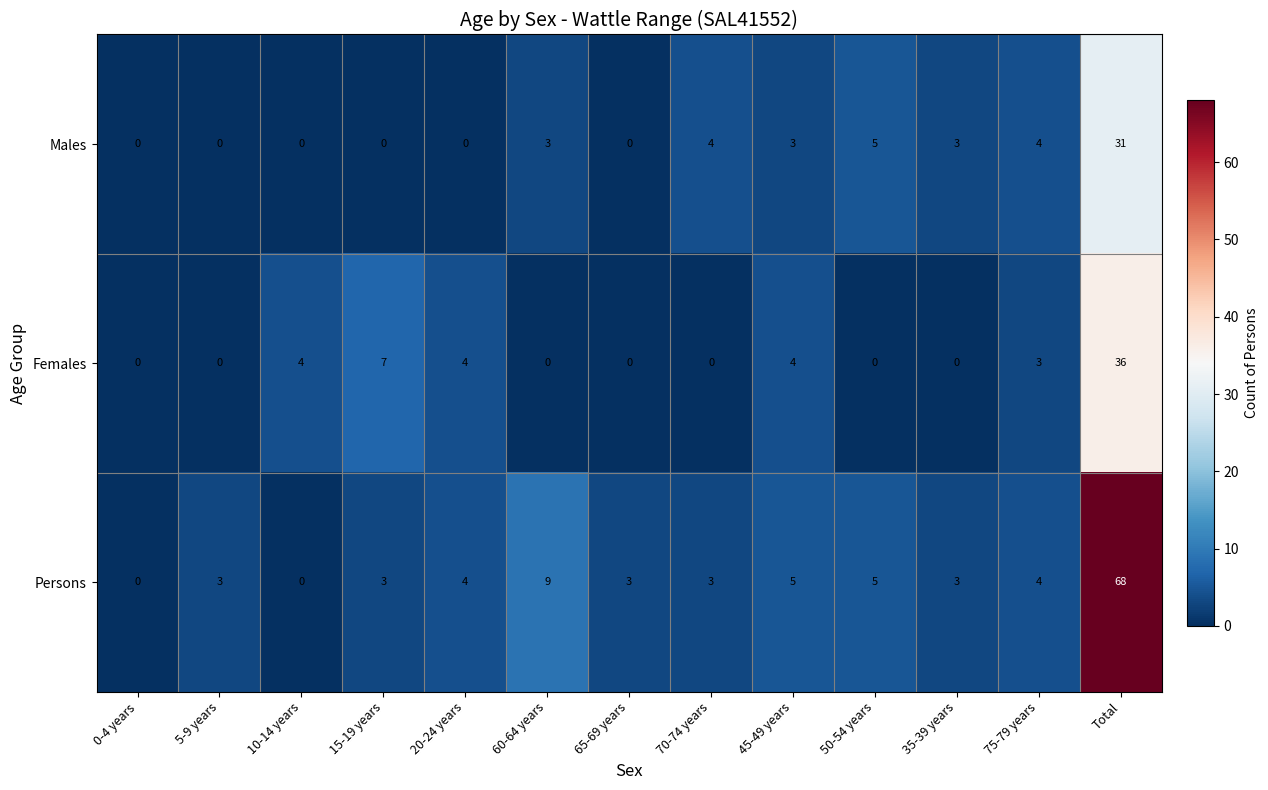

What is the difference between the maximum and second lowest values in the Females series?

36